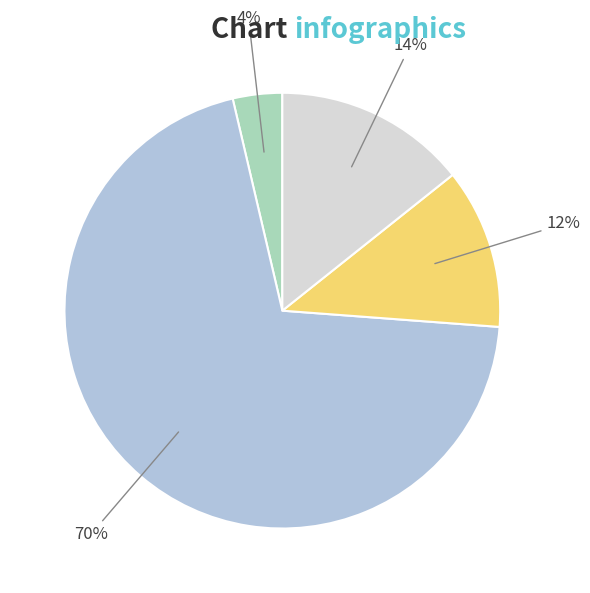

Is there any slice that represents more than half of the pie?

Yes